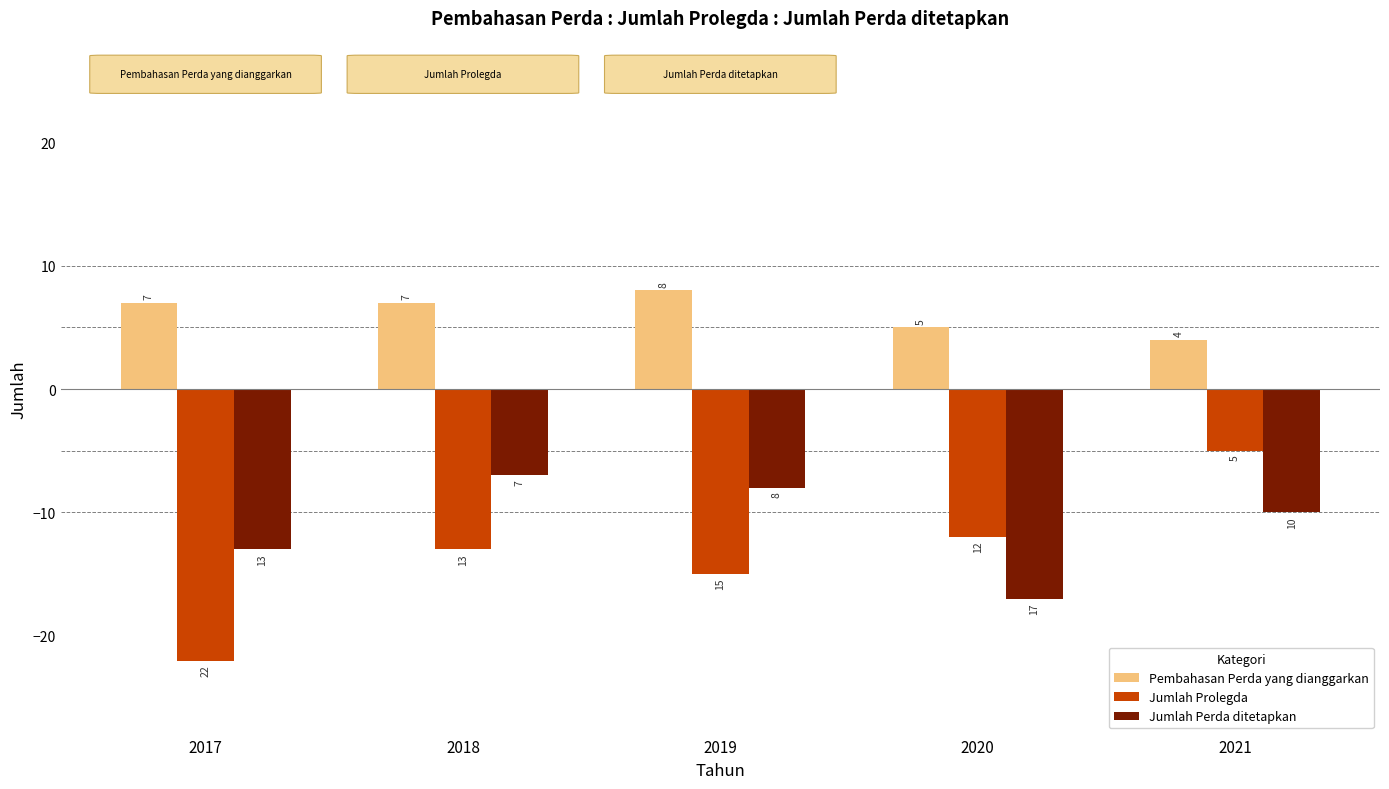

Where does the Jumlah Perda ditetapkan series first go above -10?

2018